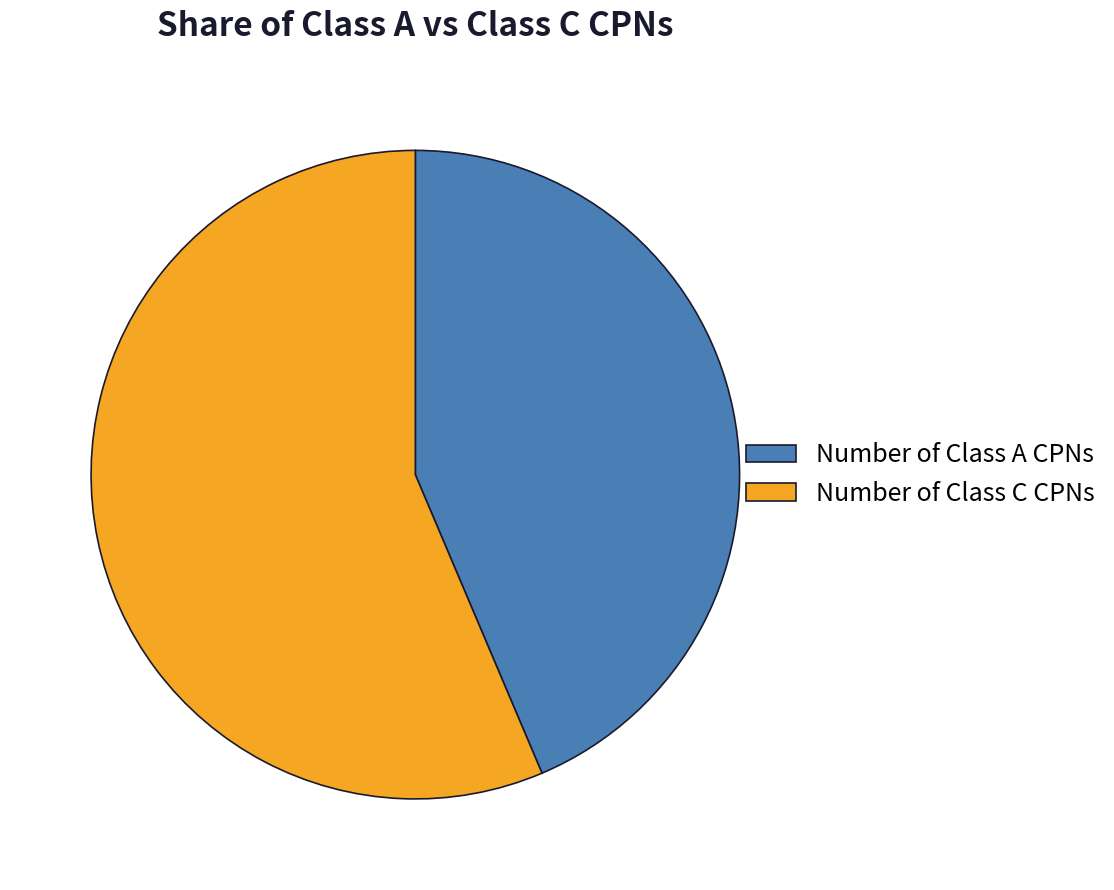

Approximately how many times larger is the value at Number of Class C CPNs compared to Number of Class A CPNs?

1.3